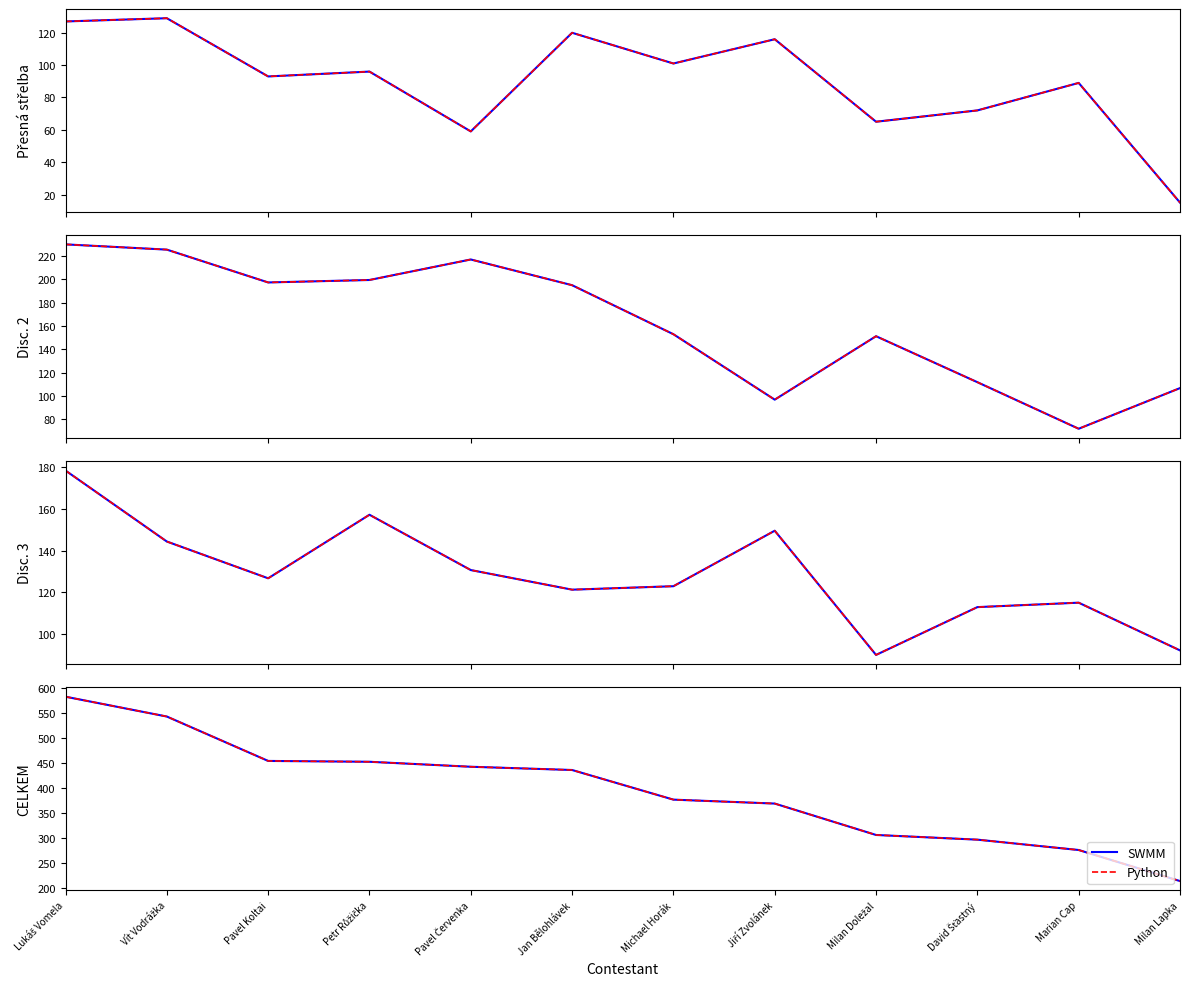

What is the sum of the SWMM values at Lukáš Vomela and Vít Vodrážka?

1125.9